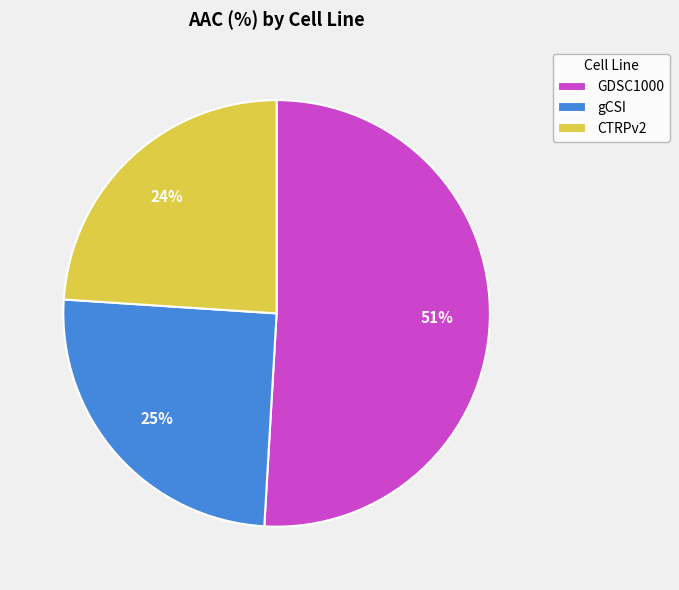

To the nearest percent, what is the difference between the largest and smallest slice percentages?

27%